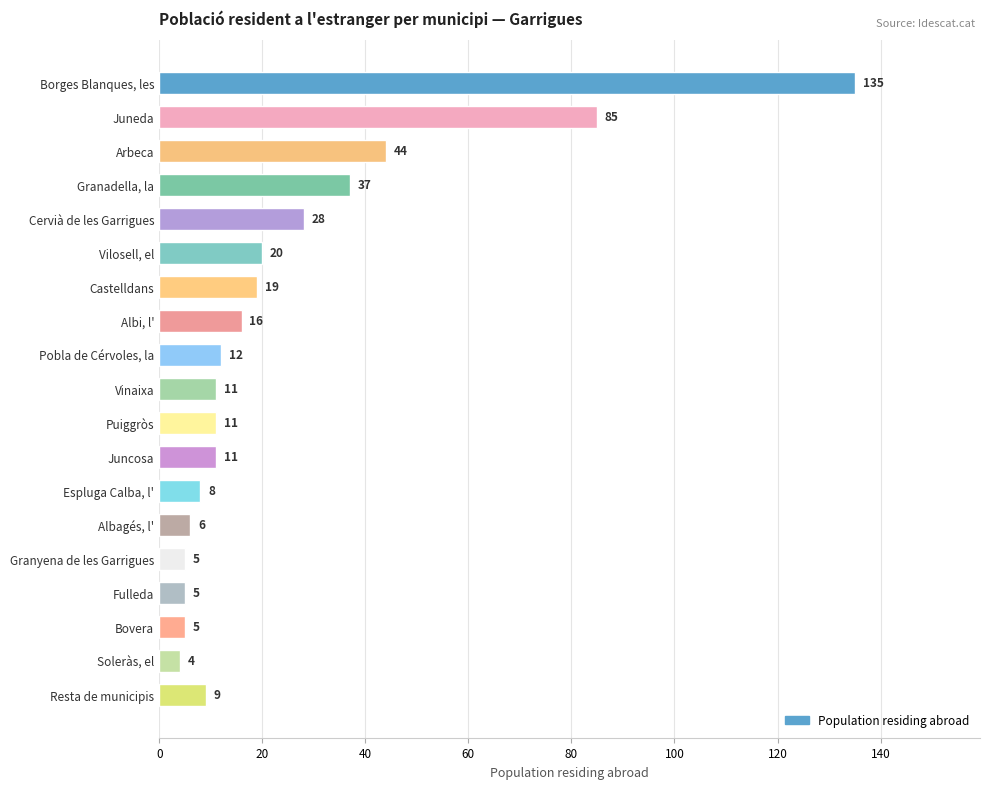

Is it true that the value at Bovera is 5?

True